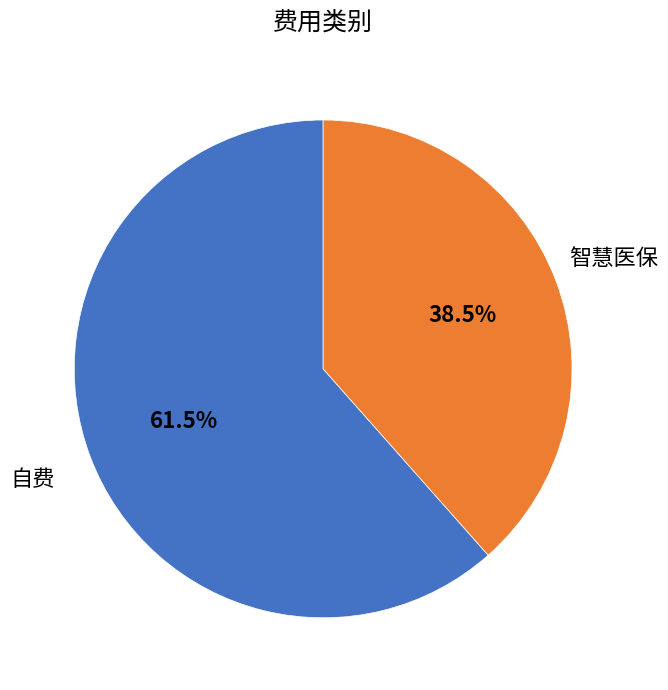

Is there any slice that represents more than half of the pie?

Yes